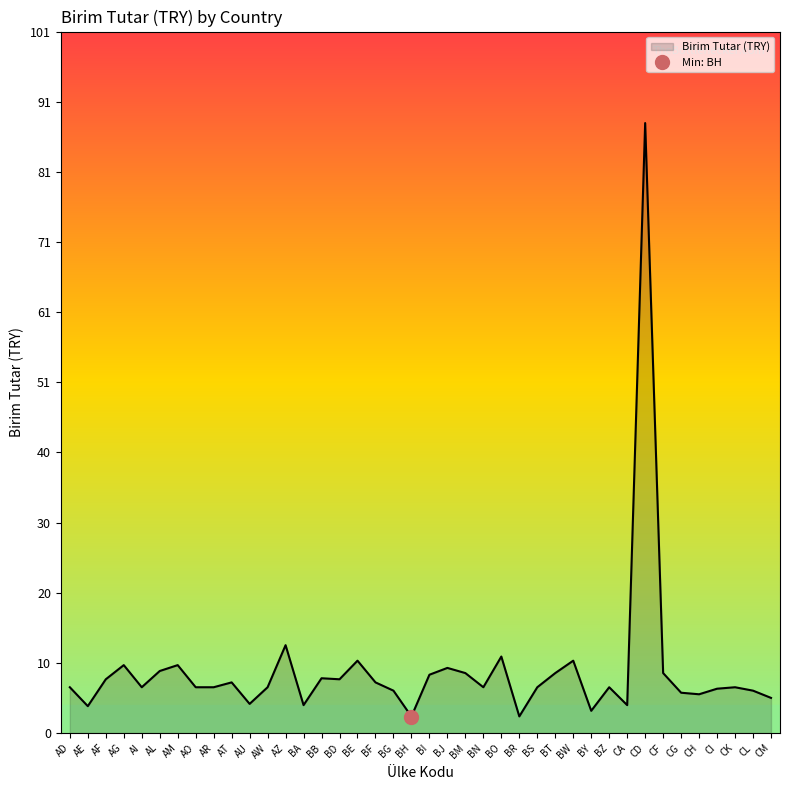

What is the change in value from BA to CK?

+2.6